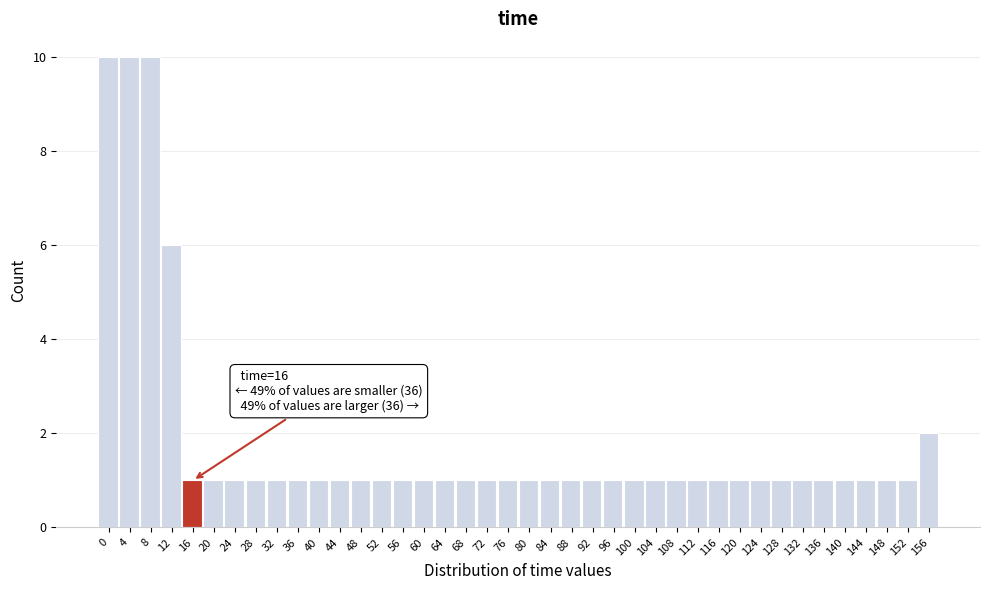

What is the value of the 33rd bar from the left?

1